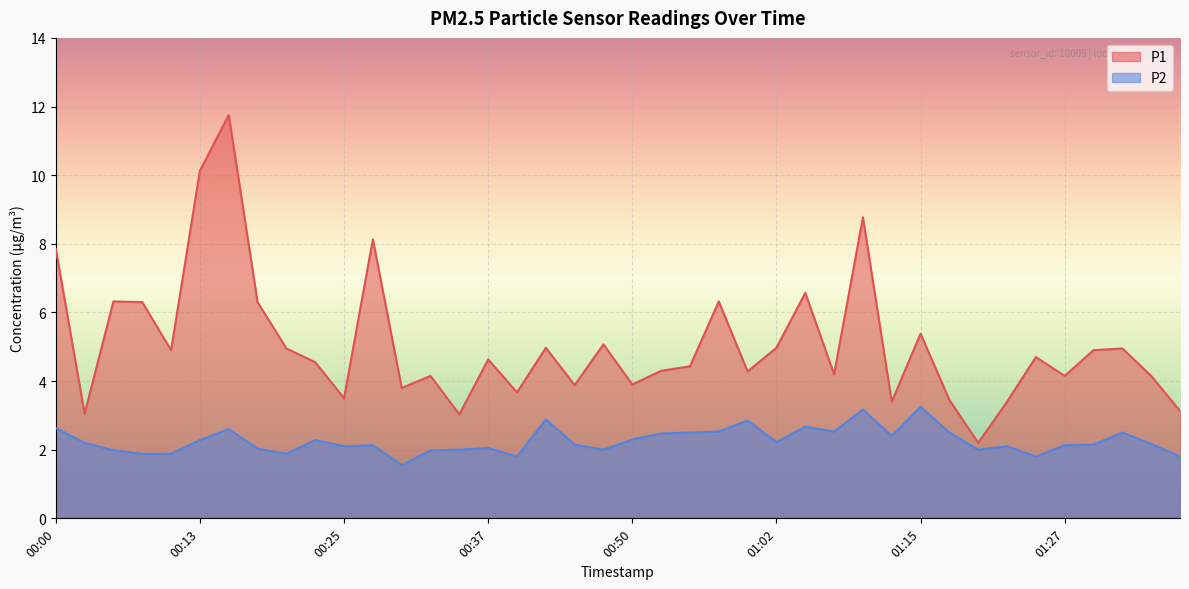

Which series has the largest range (max minus min)?

P1